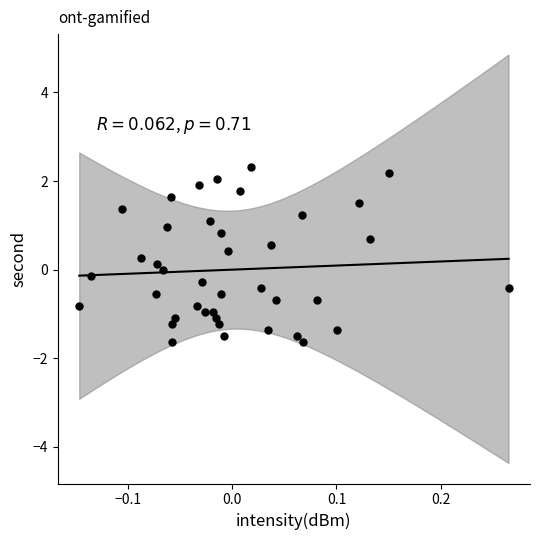

What is the range of Y values (max minus min)?

4.0